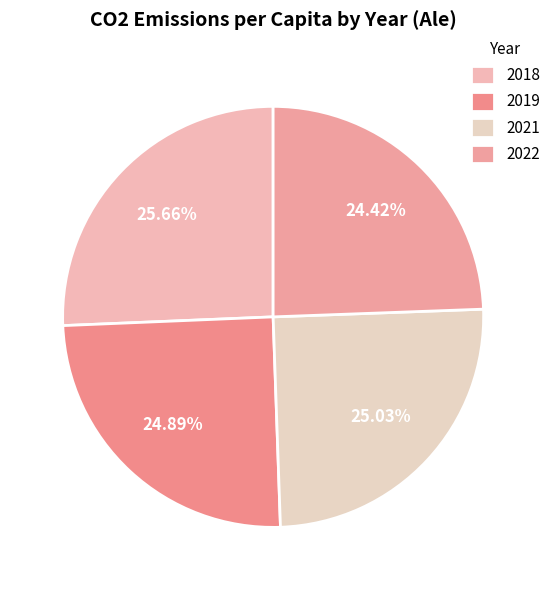

Count the number of slices in the pie.

4